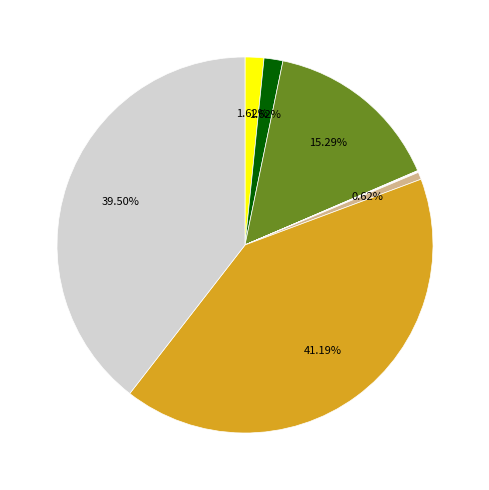

Is there any slice that represents more than half of the pie?

No